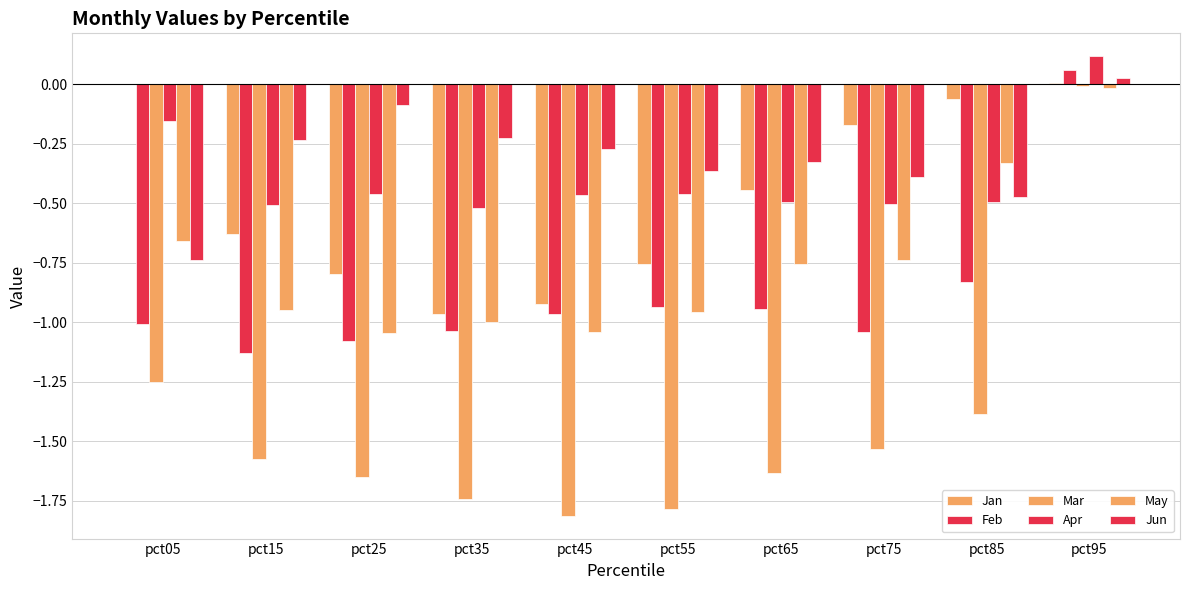

How many groups of bars are there?

10